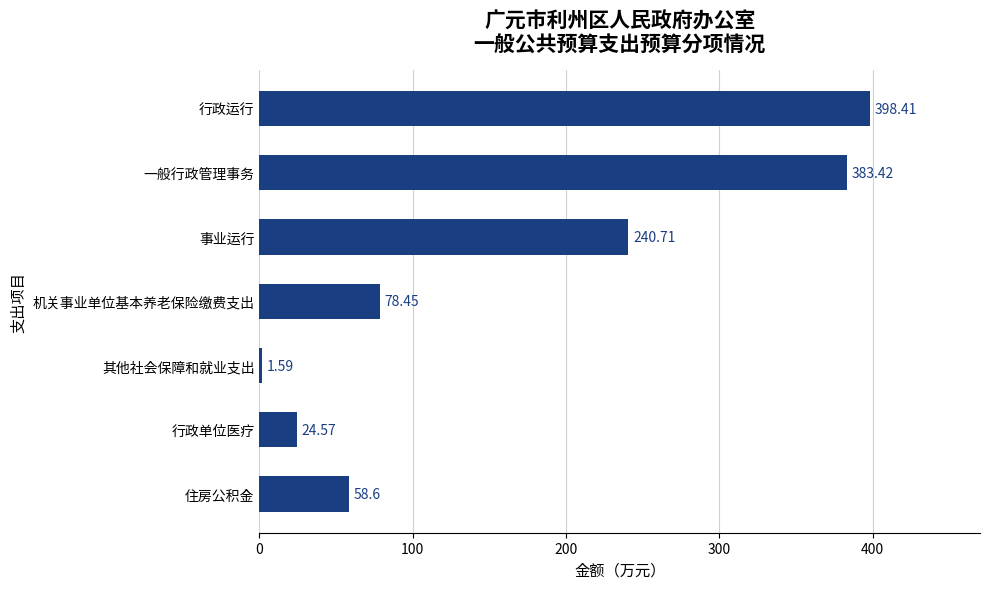

What is the ratio of the value at 行政单位医疗 to the value at 其他社会保障和就业支出?

15.5